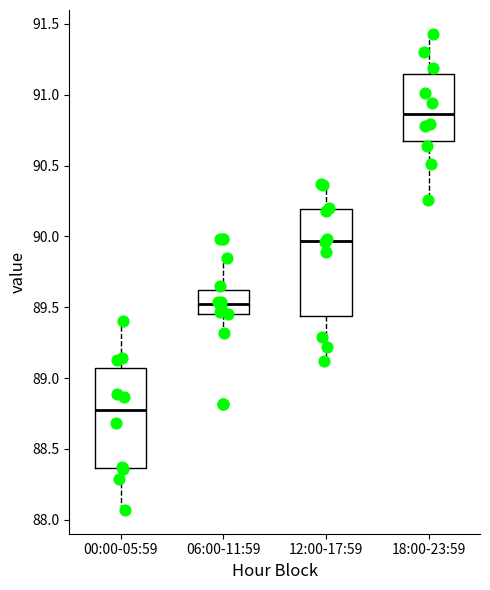

Reading left to right, transcribe this box plot: for each box, give where its median line is, the range the box spans, and where its two whiskers end, as read against the y-axis. The values are not printed on the chart, so give them approximately, as read against the axis.

00:00-05:59: median 88.80, box 88.35 to 89.05, whiskers 88.05 to 89.40
06:00-11:59: median 89.50, box 89.45 to 89.60, whiskers 89.30 to 89.85
12:00-17:59: median 89.95, box 89.45 to 90.20, whiskers 89.10 to 90.35
18:00-23:59: median 90.85, box 90.70 to 91.15, whiskers 90.25 to 91.45